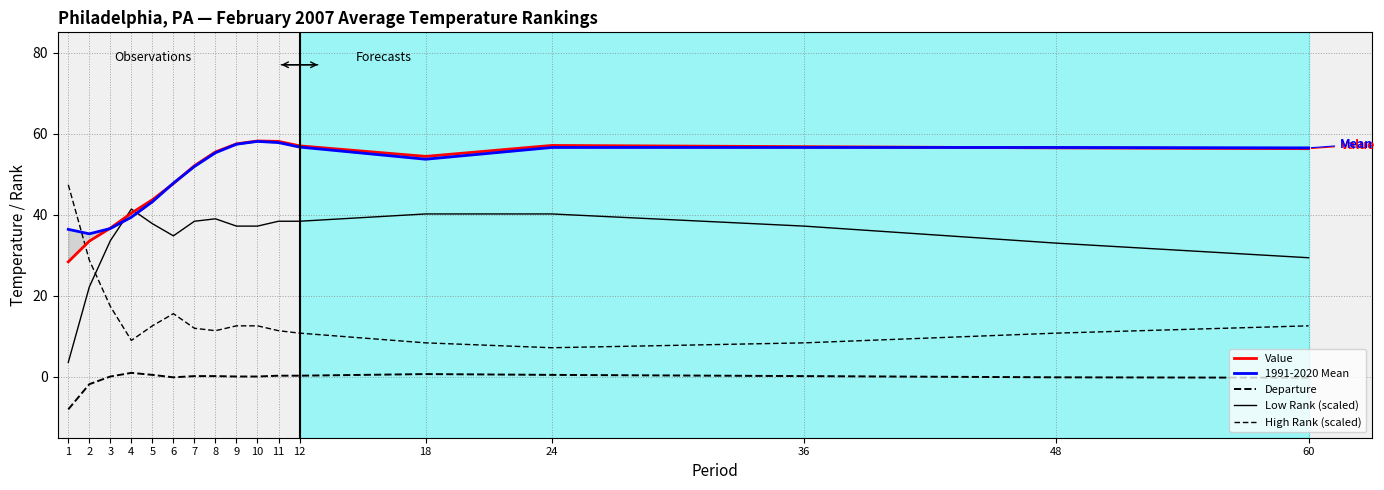

What are all the series names shown in the legend?

Value, 1991-2020 Mean, Departure, Low Rank (scaled), High Rank (scaled)